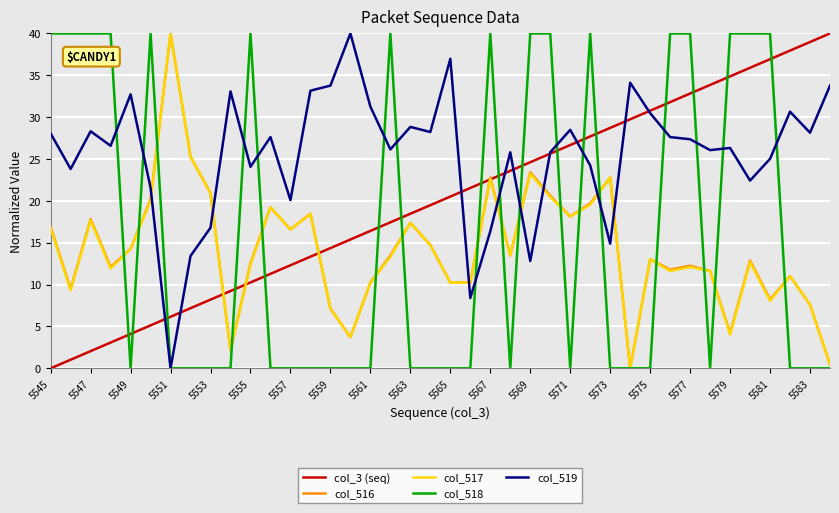

True or false: col_517 and col_519 intersect in this chart.

True